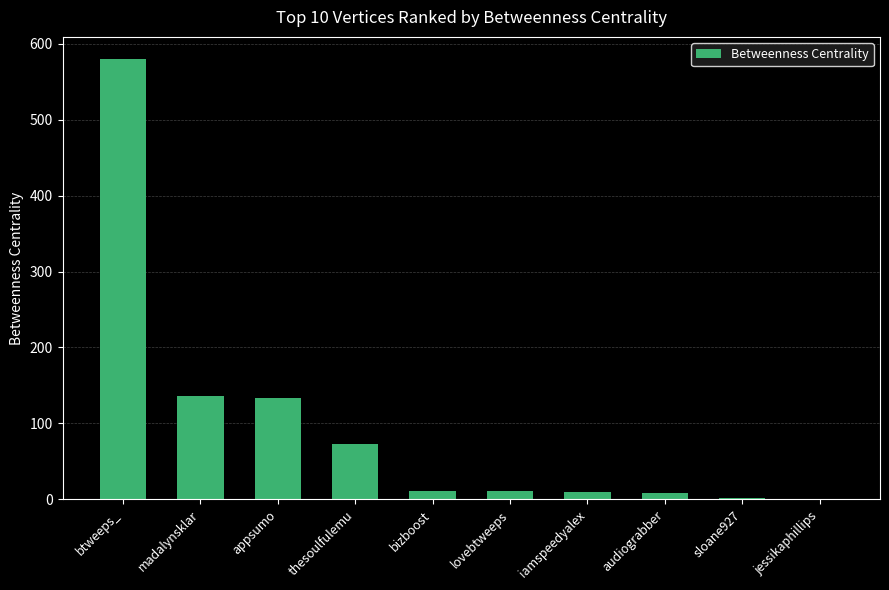

Which category has the highest value across all series?

btweeps_